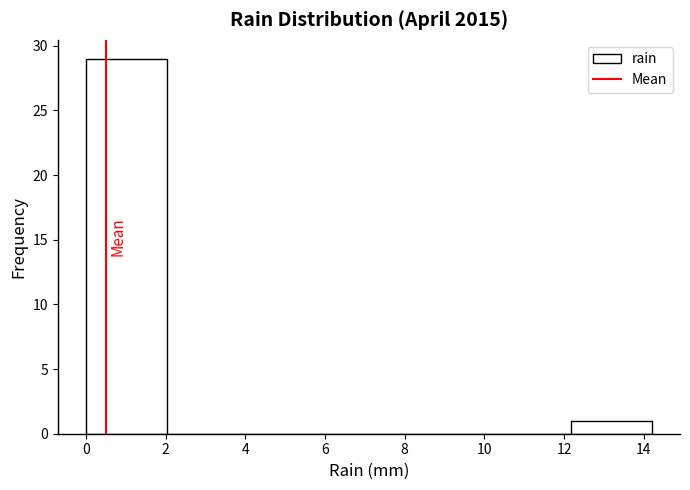

Reading left to right, list every bar in this chart as the range it spans on the x-axis followed by its height. Neither the bar edges nor the heights are printed on the chart, so give them approximately, as read against the axes.

0.0 to 2.0: 29
2.0 to 4.0: 0
4.0 to 6.0: 0
6.0 to 8.2: 0
8.2 to 10.2: 0
10.2 to 12.2: 0
12.2 to 14.2: 1